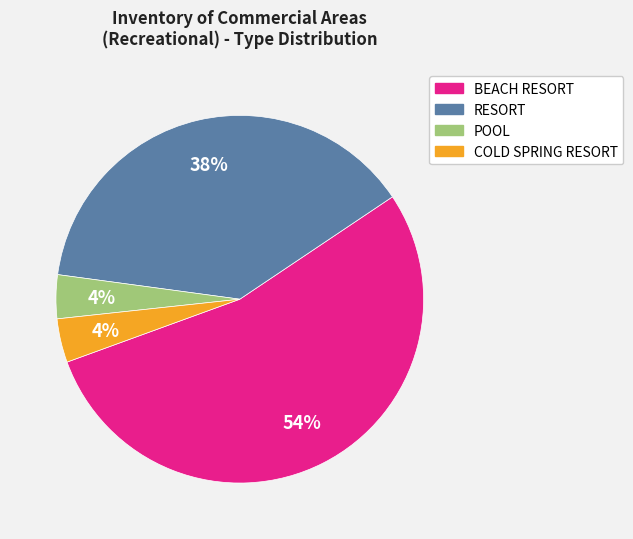

Which category has the biggest portion of the pie?

BEACH RESORT